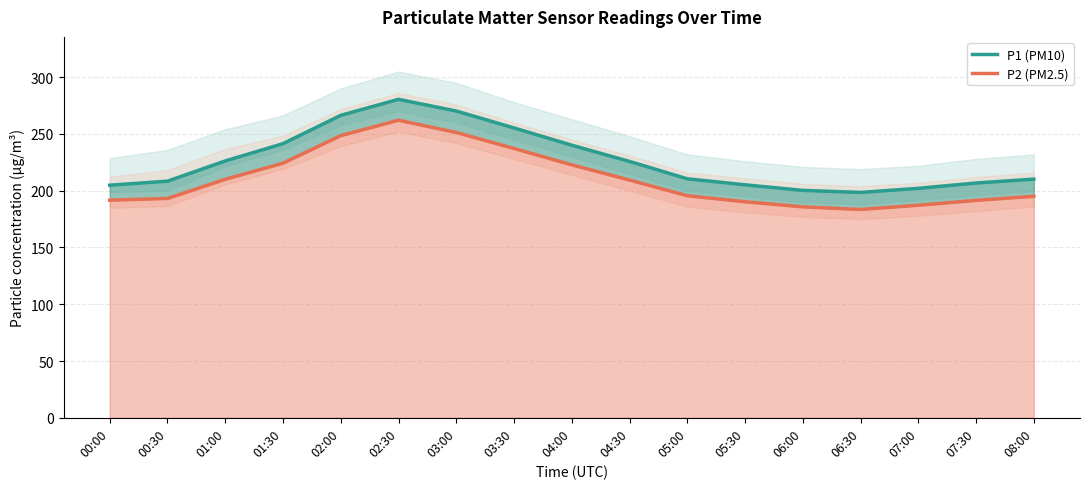

What is the value of the P2 (PM2.5) point at the 6th from the left?

262.1